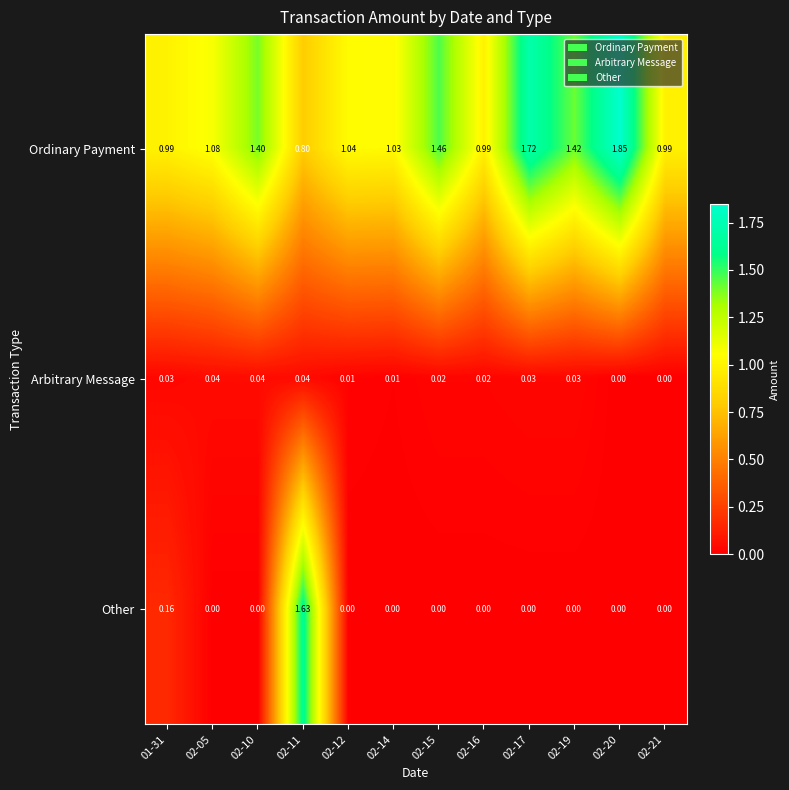

Which series has the widest spread of values?

Other